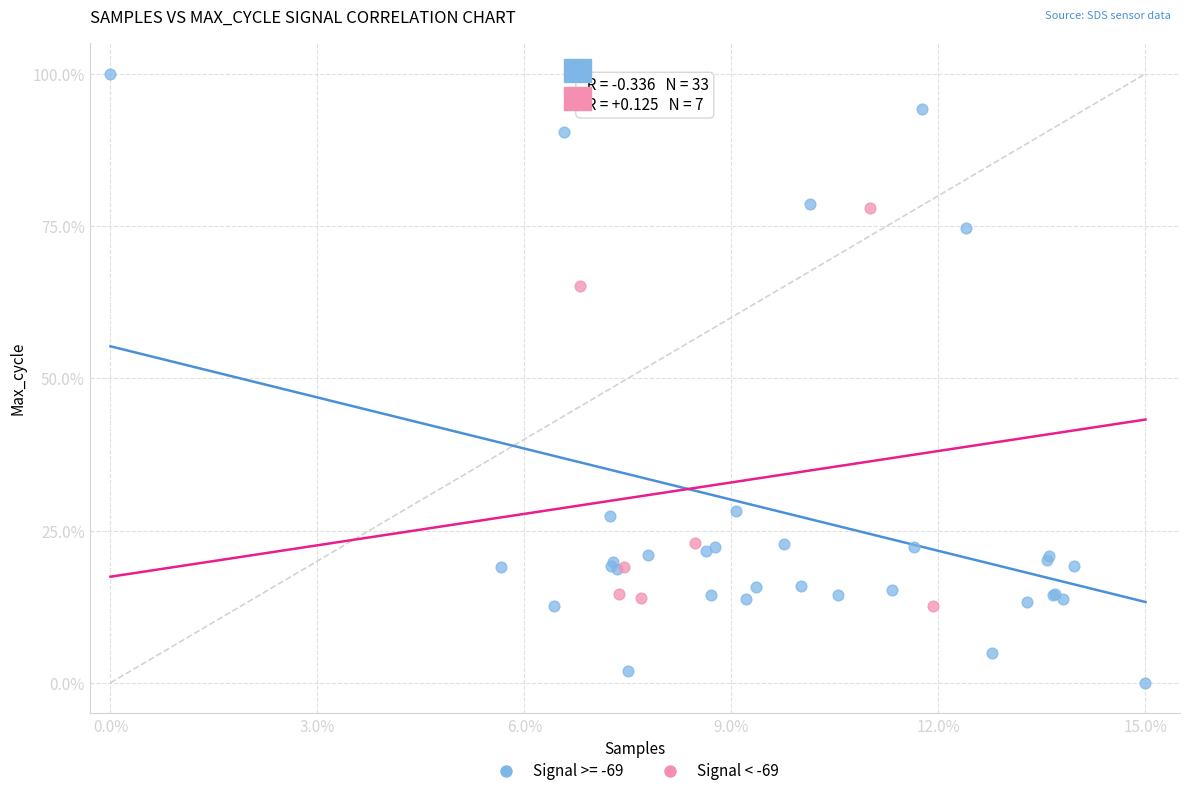

Which series reaches the minimum Y coordinate?

Signal >= -69